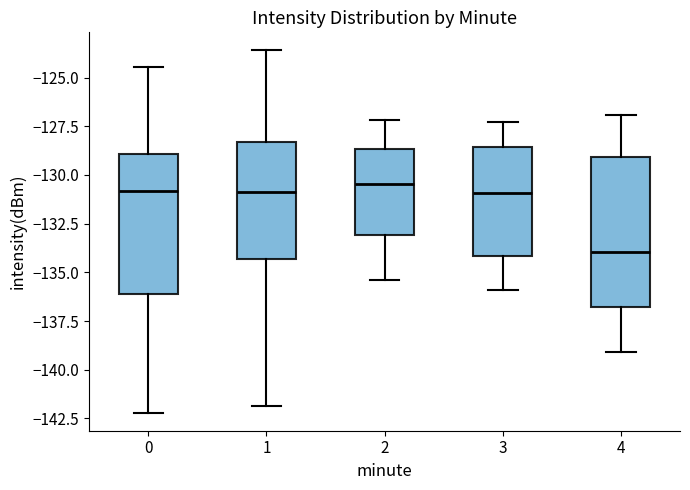

Which box's median line is the lowest?

4